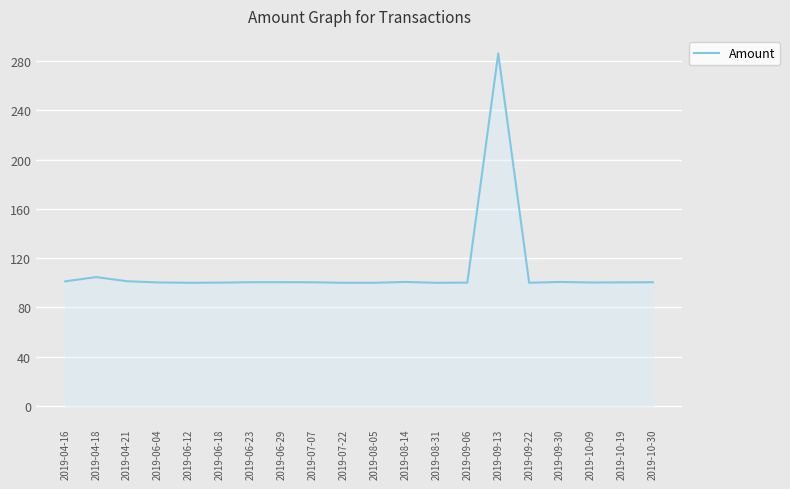

What is the minimum value shown in the chart?

100.0